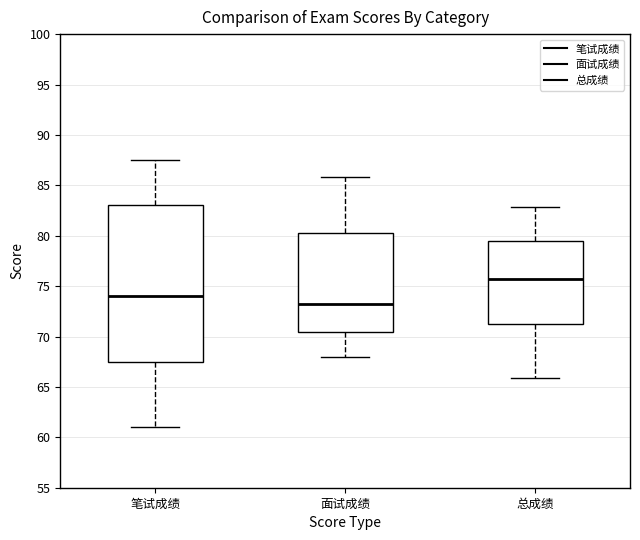

Which box is the tallest, from its lower edge to its upper edge?

笔试成绩